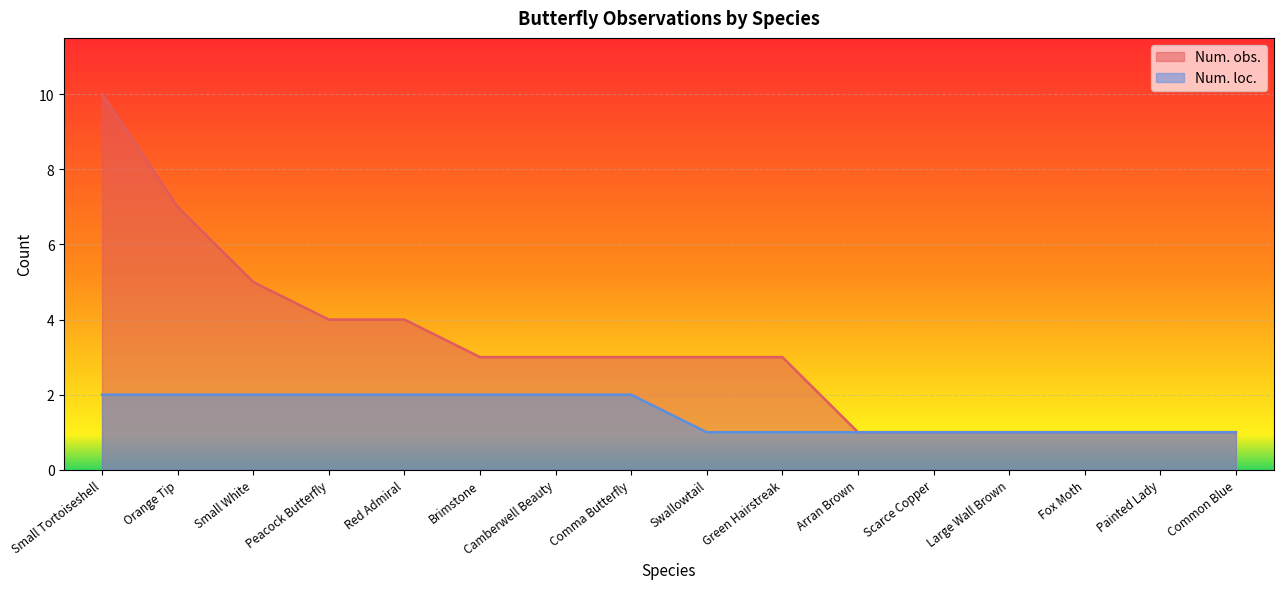

What is the difference between the highest and lowest values at Brimstone?

1